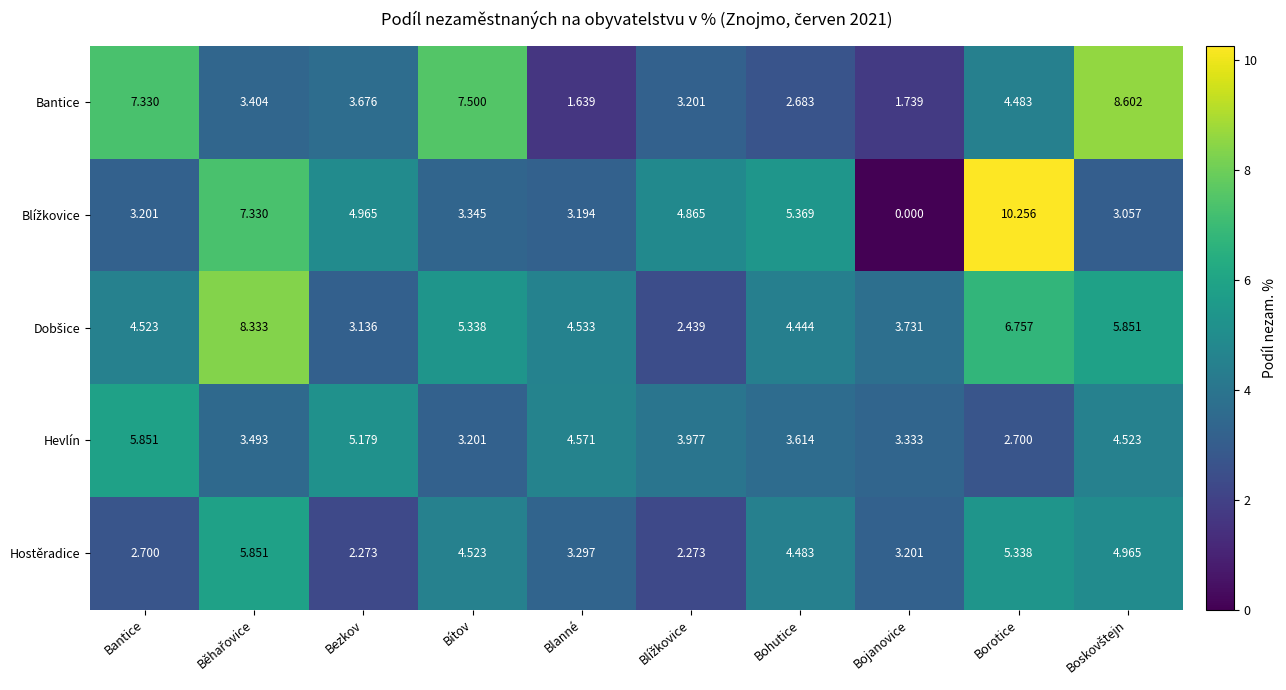

What is the spread (max minus min) of values at Borotice?

7.6